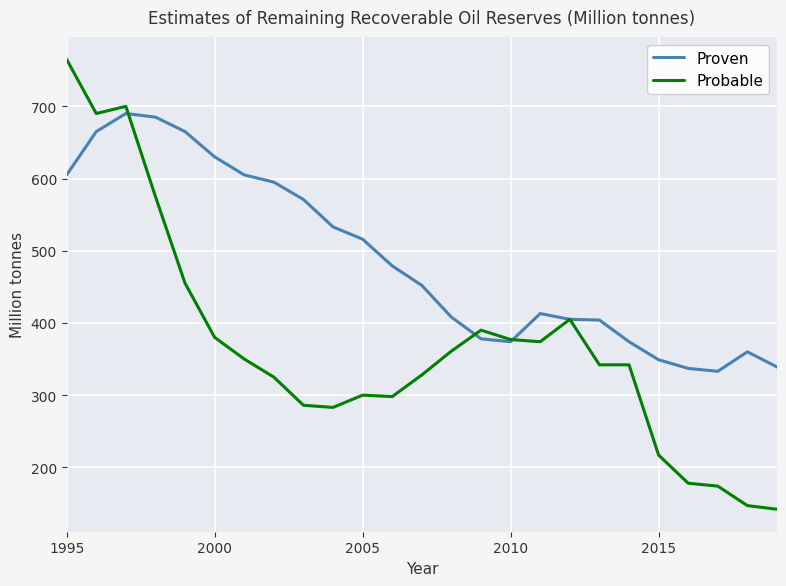

What are all the series names shown in the legend?

Proven, Probable